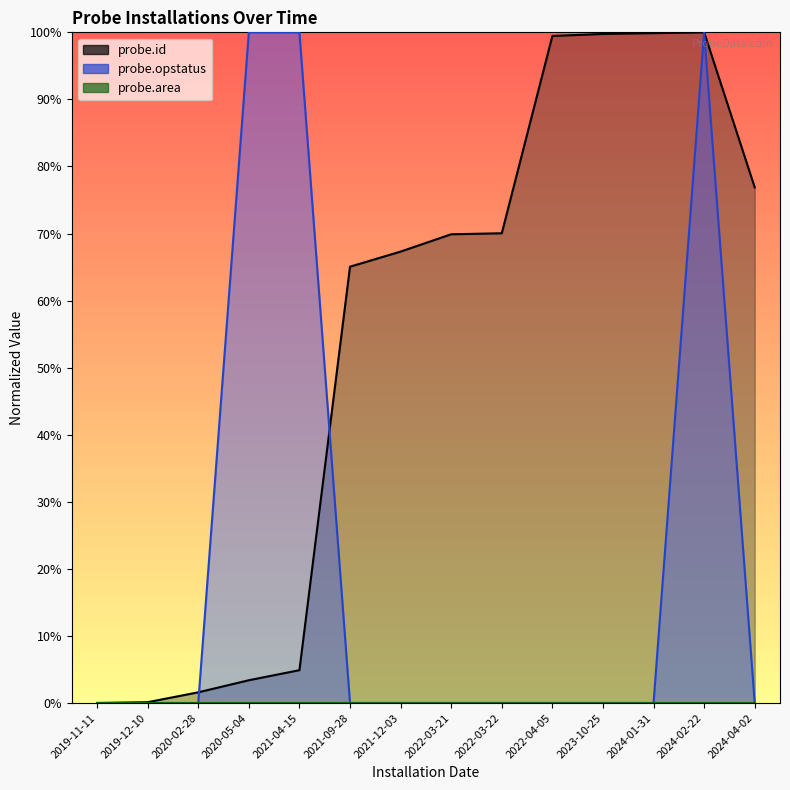

After their last crossing, which series has the higher values: probe.id or probe.opstatus?

probe.id